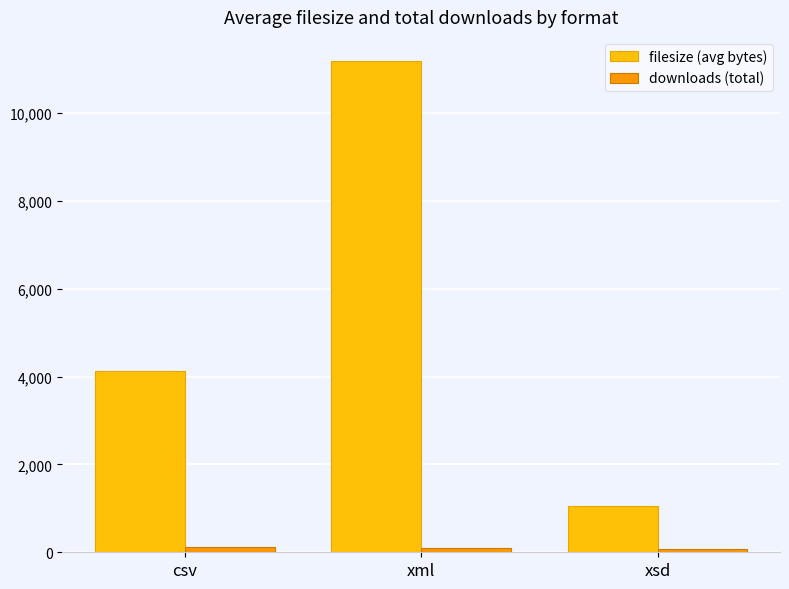

How many groups of bars are there?

3